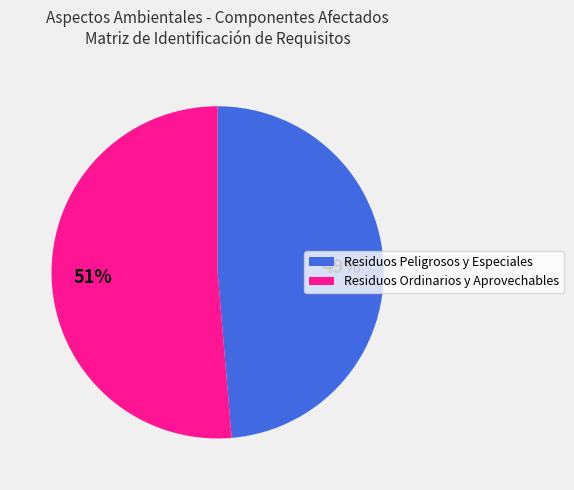

To the nearest percent, what is the average slice percentage?

50%